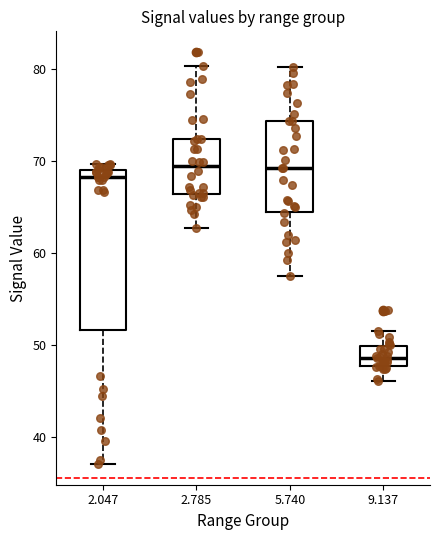

Reading left to right, read every box against the y-axis: the position of its median line, the range the box covers, and the ends of its whiskers. The values are not printed on the chart, so give them approximately, as read against the axis.

2.047: median 68, box 52 to 69, whiskers 37 to 70
2.785: median 69, box 66 to 72, whiskers 63 to 80
5.740: median 69, box 64 to 74, whiskers 57 to 80
9.137: median 49, box 48 to 50, whiskers 46 to 52